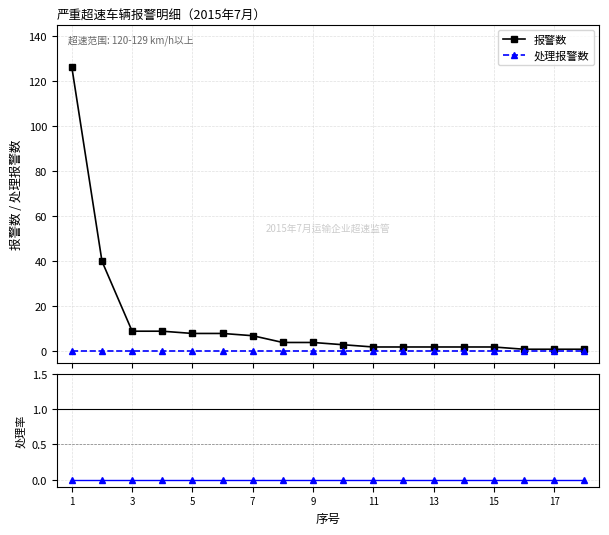

How many data points in 报警数 are less than 4?

9